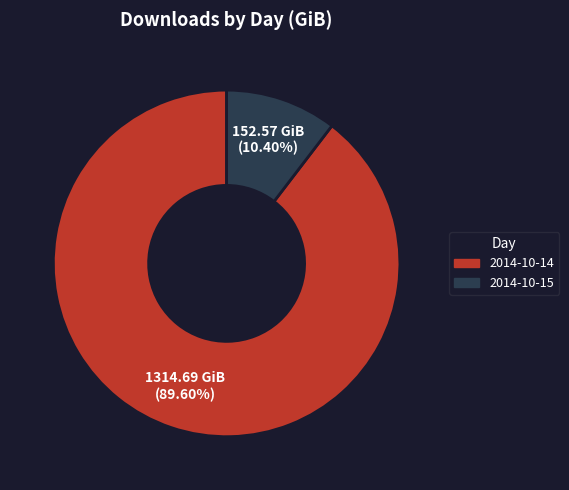

What percentage is the 2014-10-15 slice, to the nearest percent?

10%